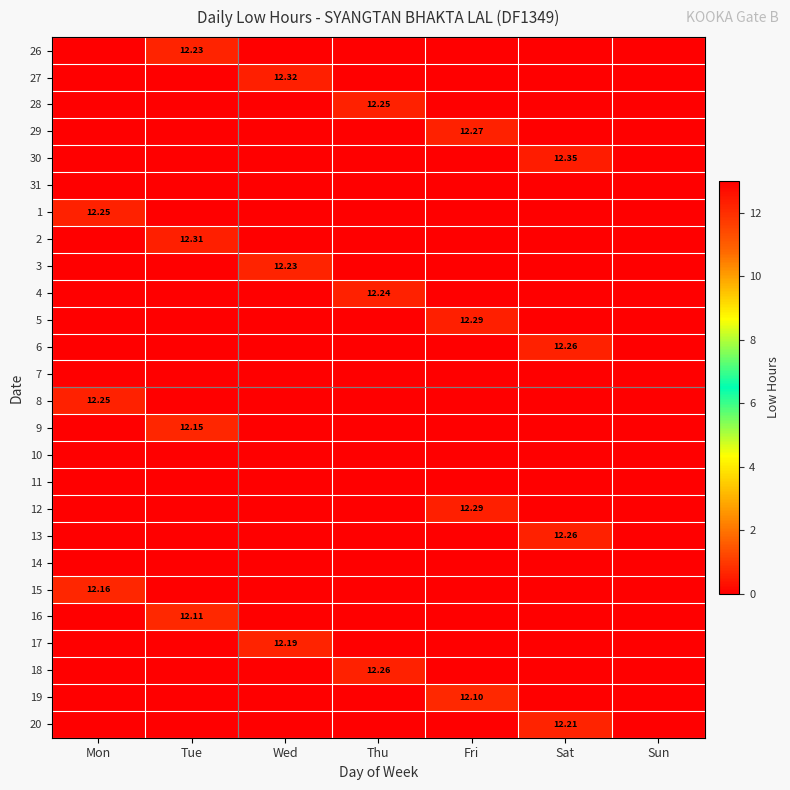

List the labels in order of 9 value, largest first.

Tue, Mon, Wed, Thu, Fri, Sat, Sun